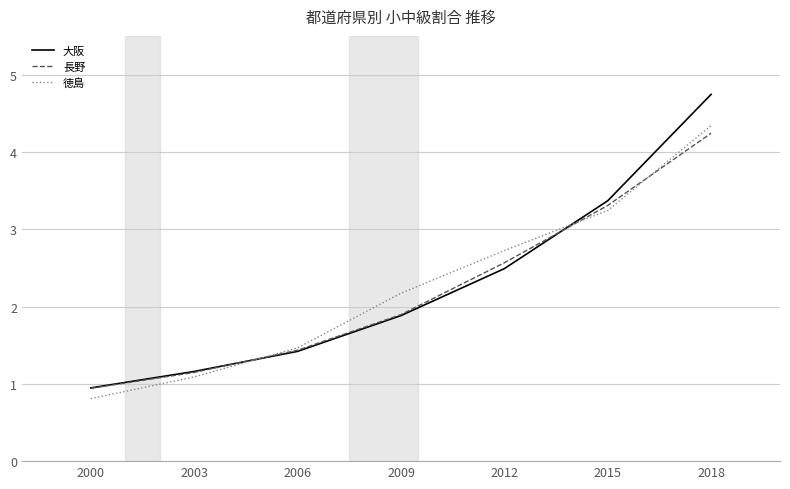

True or false: 長野 has more than 0 points higher than both neighbors.

False